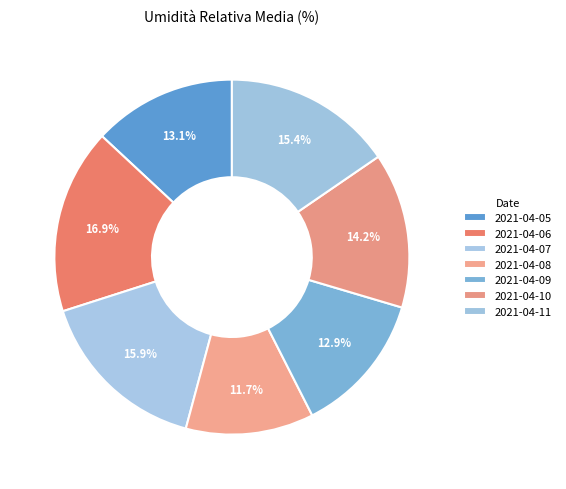

Which category has the smallest portion of the pie?

2021-04-08